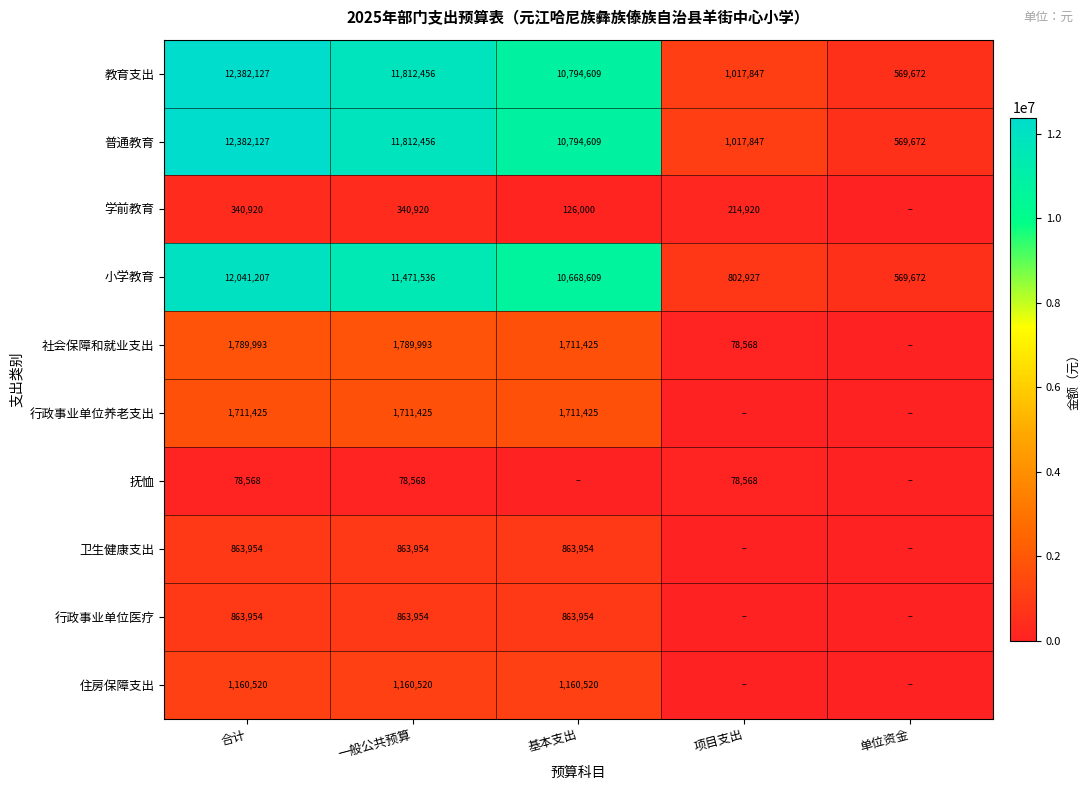

At which category is the sum across all series the highest?

合计